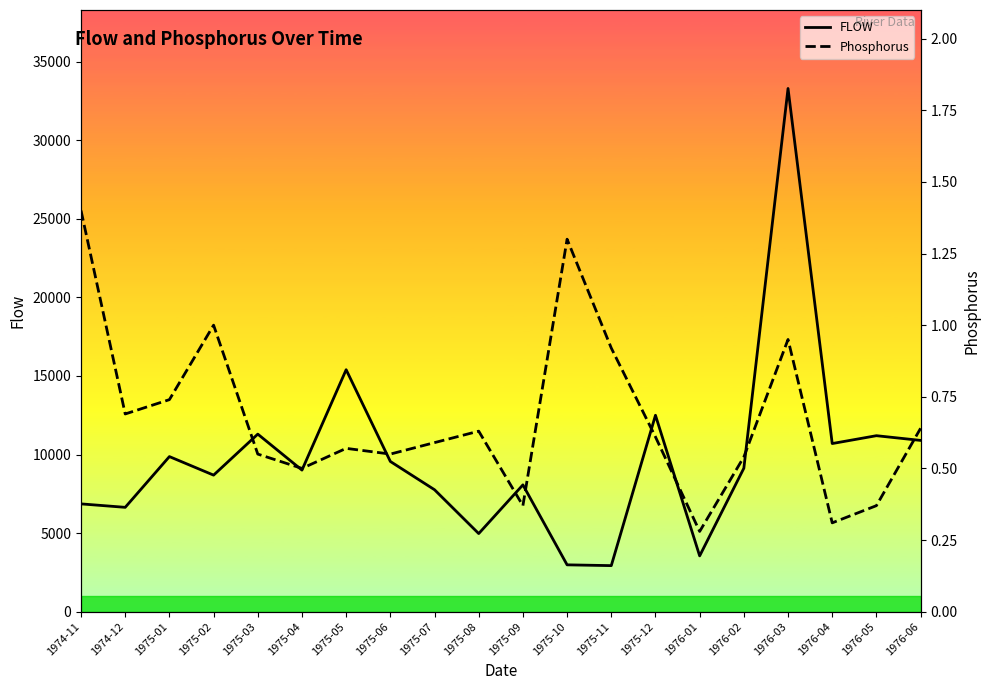

True or false: FLOW and Phosphorus cross at least once.

False